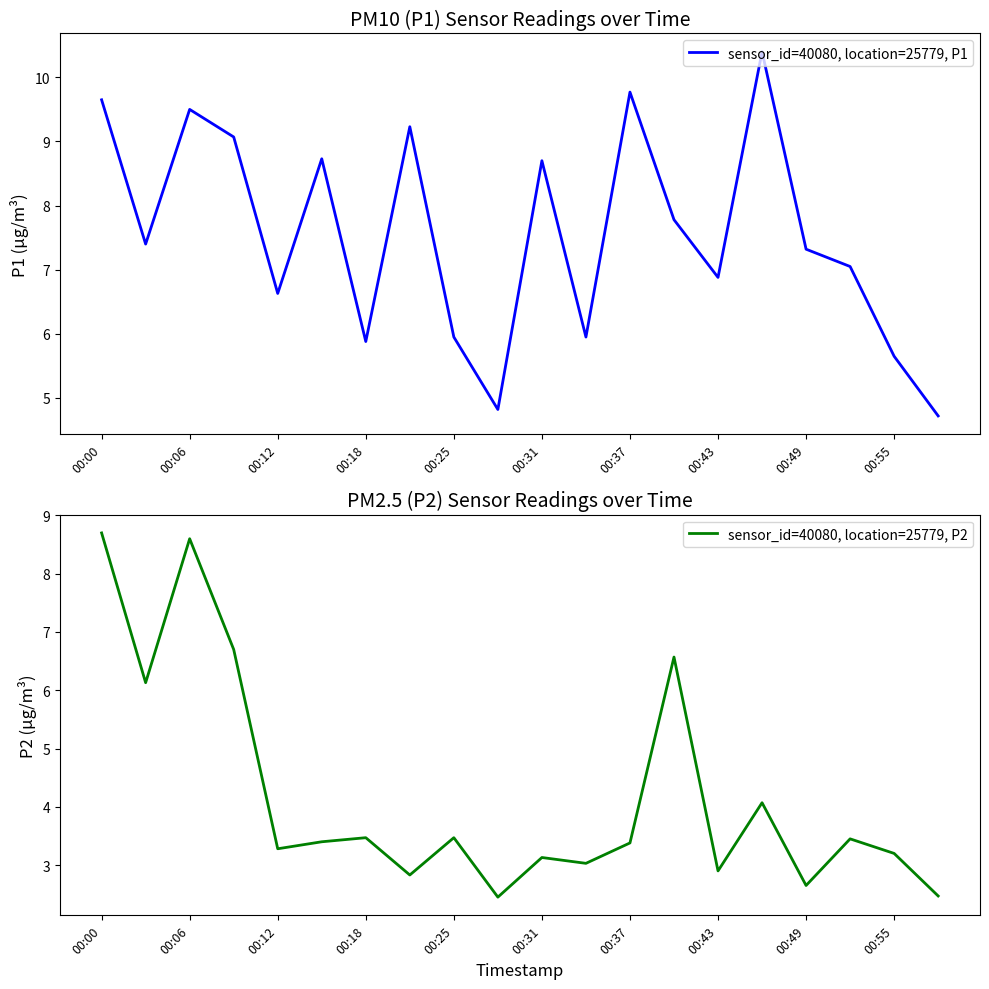

Which category has the highest value in the sensor_id=40080, location=25779, P2 series?

00:00